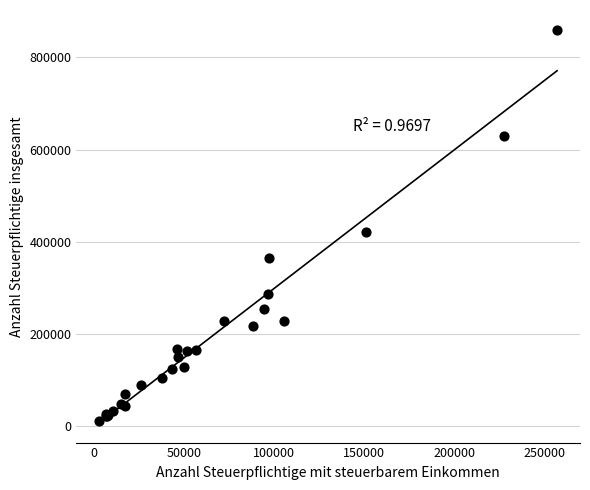

What Y value in the scatter plot is closest to 434797?

420431